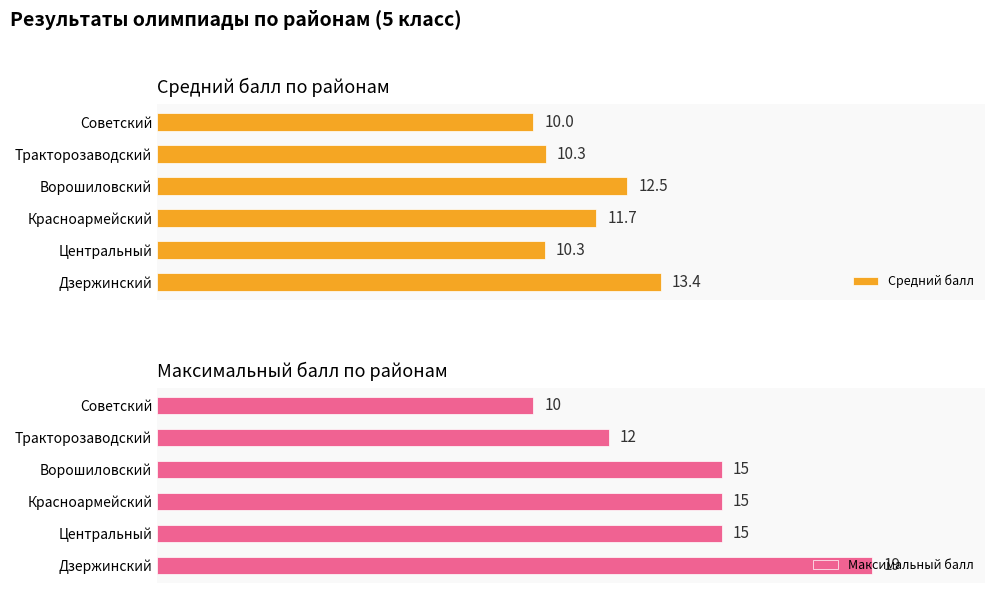

Which category has the highest value in the Максимальный балл series?

Дзержинский